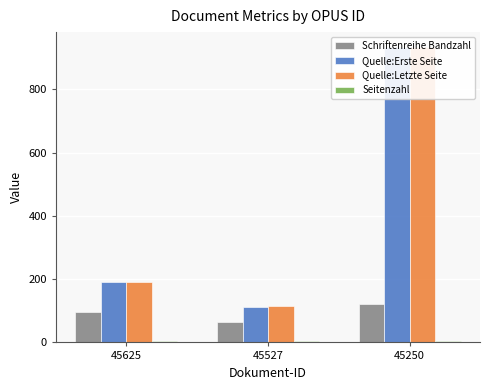

At which label does Schriftenreihe Bandzahl first exceed 97?

45250